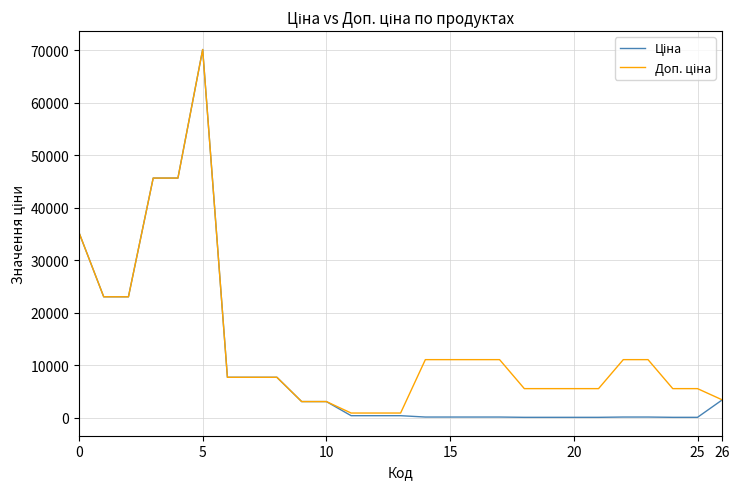

Count the number of categories in the chart.

27